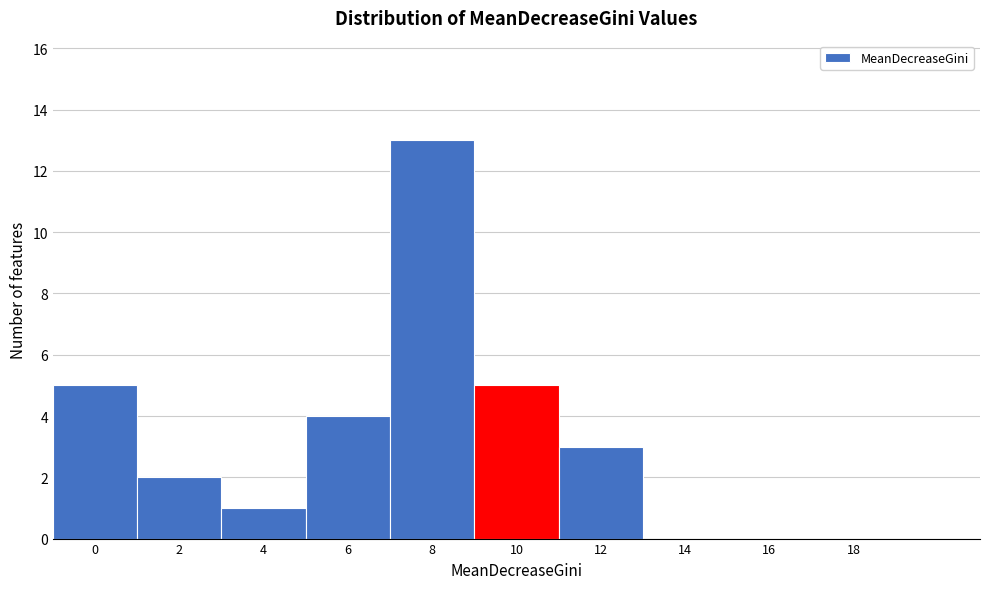

Reading left to right, list all the values displayed in this chart.

0=5	2=2	4=1	6=4	8=13	10=5	12=3	14=0	16=0	18=0